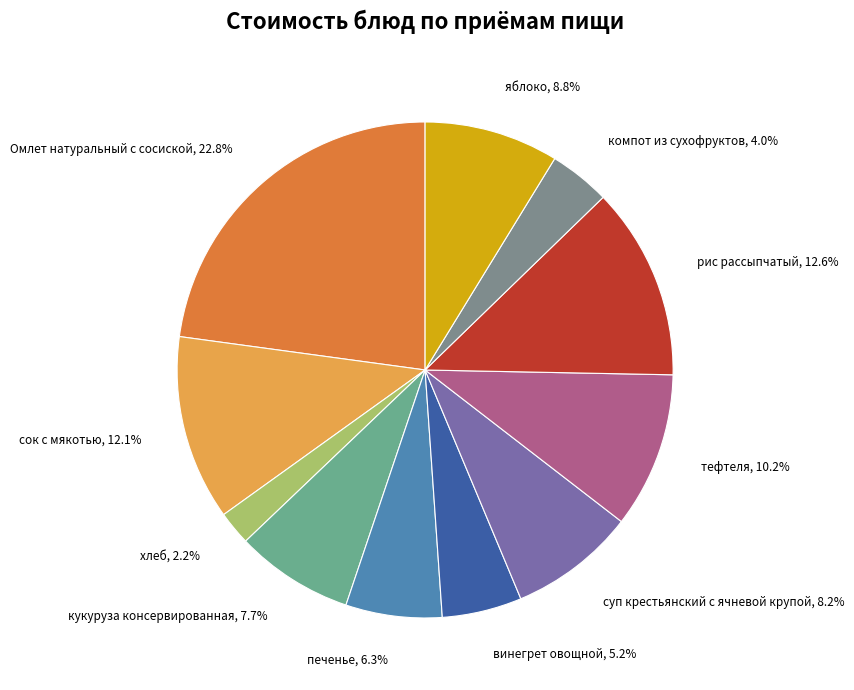

What percentage do кукуруза консервированная and винегрет овощной together represent?

12.9%